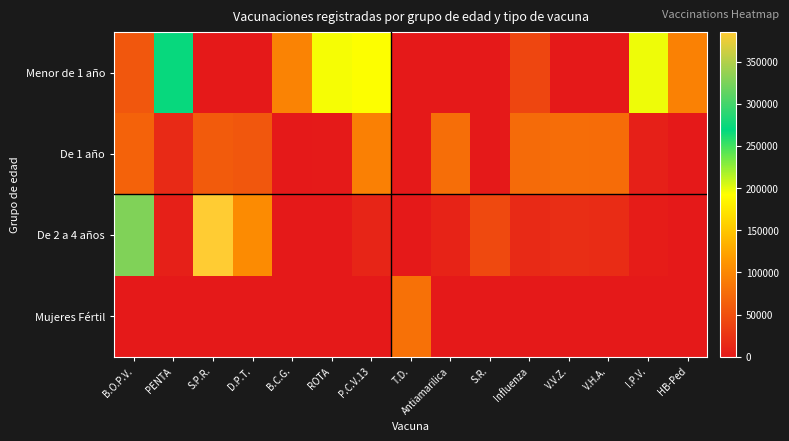

List the series in order of their overall mean, highest first.

Menor de 1 año, De 2 a 4 años, De 1 año, Mujeres Fértil